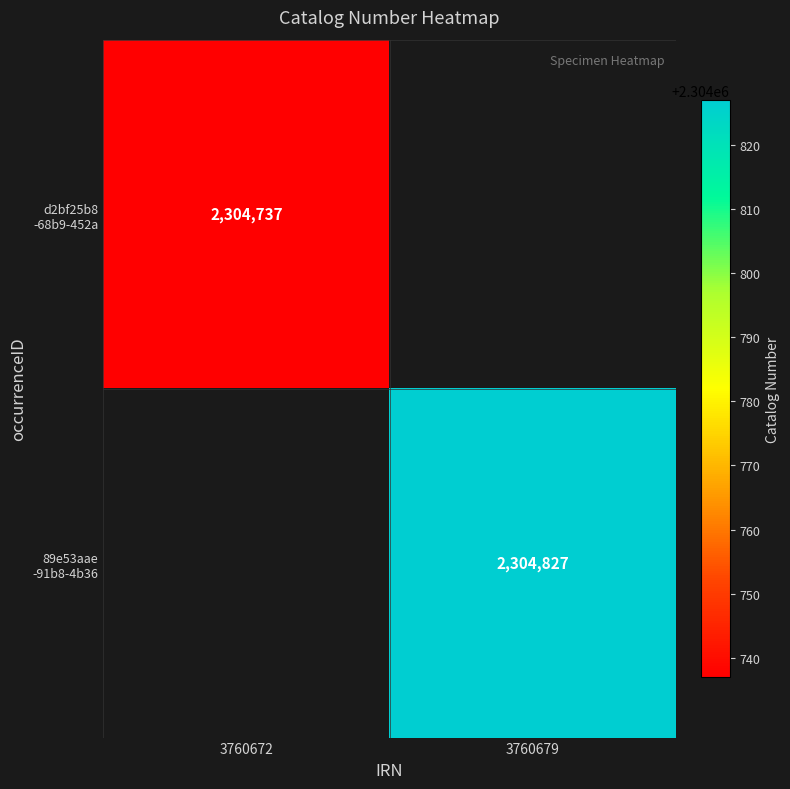

Rank the series at 3760679 from highest to lowest value.

d2bf25b8 -68b9-452a, 89e53aae -91b8-4b36